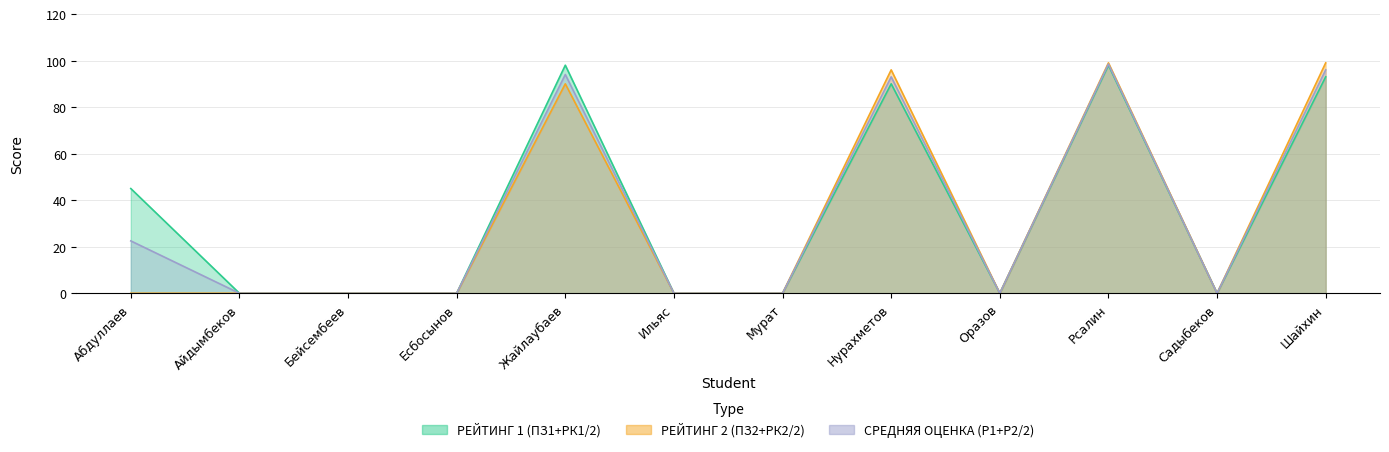

What is the difference between the maximum and minimum values in the СРЕДНЯЯ ОЦЕНКА (Р1+Р2/2) series?

98.5